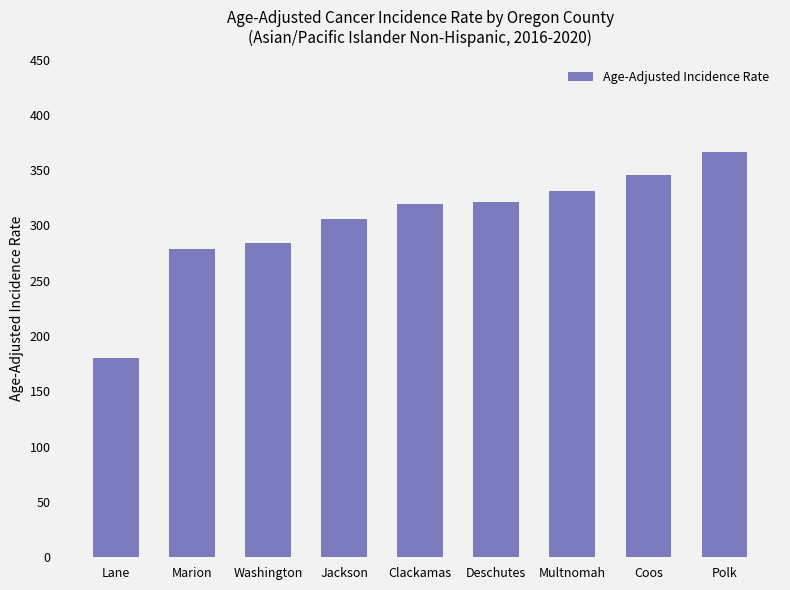

The value at Deschutes is 513.6. True or false?

False